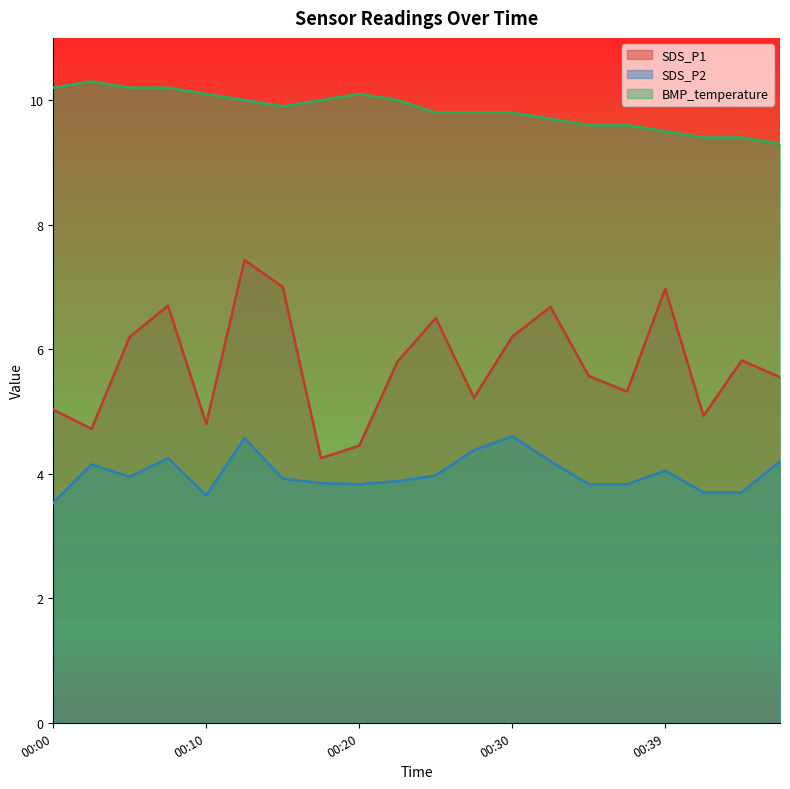

At how many categories does at least one series exceed 9?

20